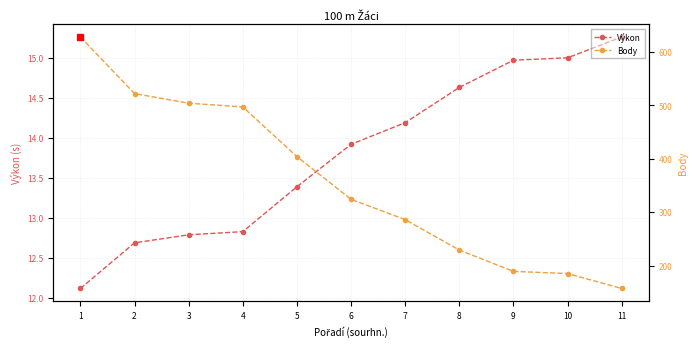

Rank the categories by Výkon value from highest to lowest.

11, 10, 9, 8, 7, 6, 5, 4, 3, 2, 1